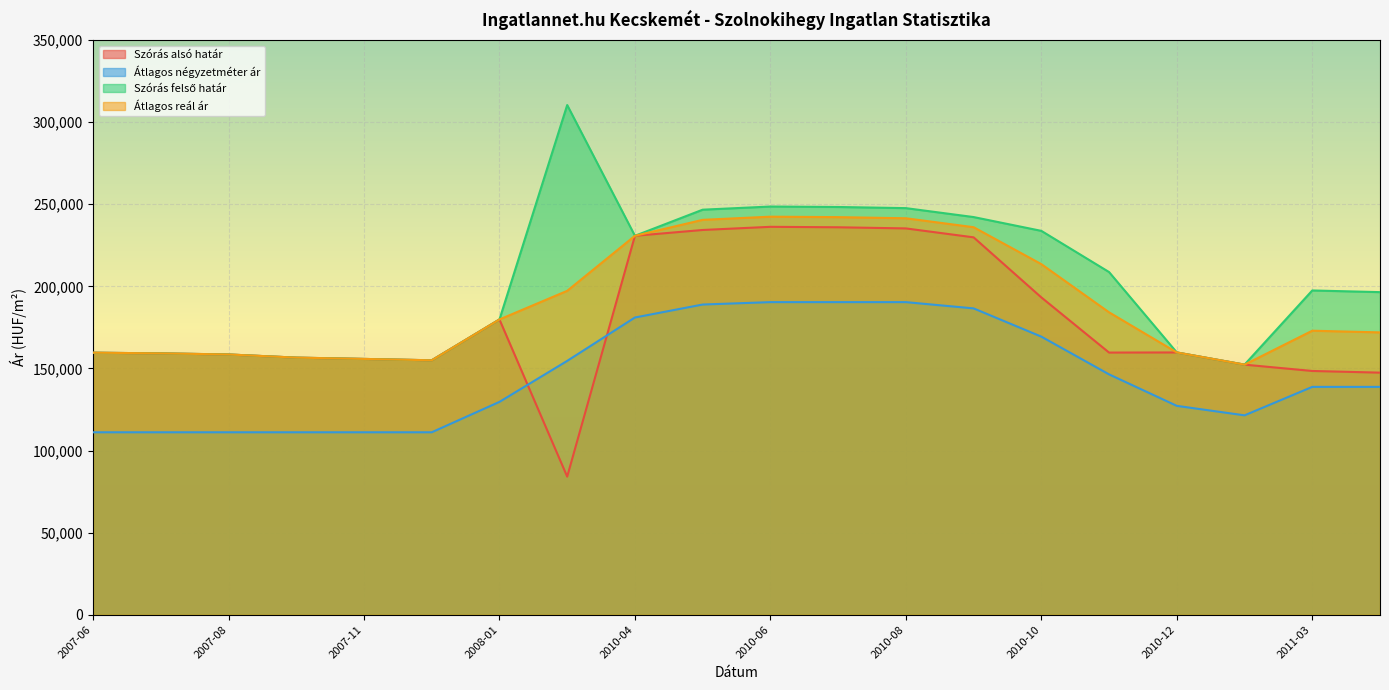

Is it true that Szórás felső határ equals 248588 at 2010-06?

True